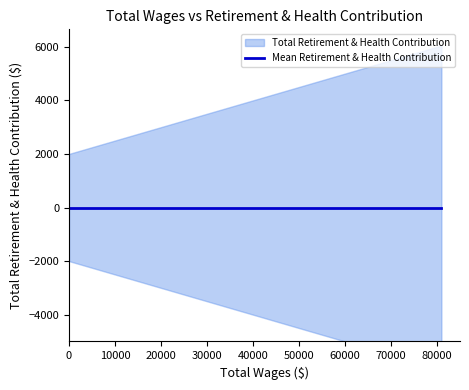

True or false: Total Retirement & Health Contribution and Total Wages cross at least once.

False